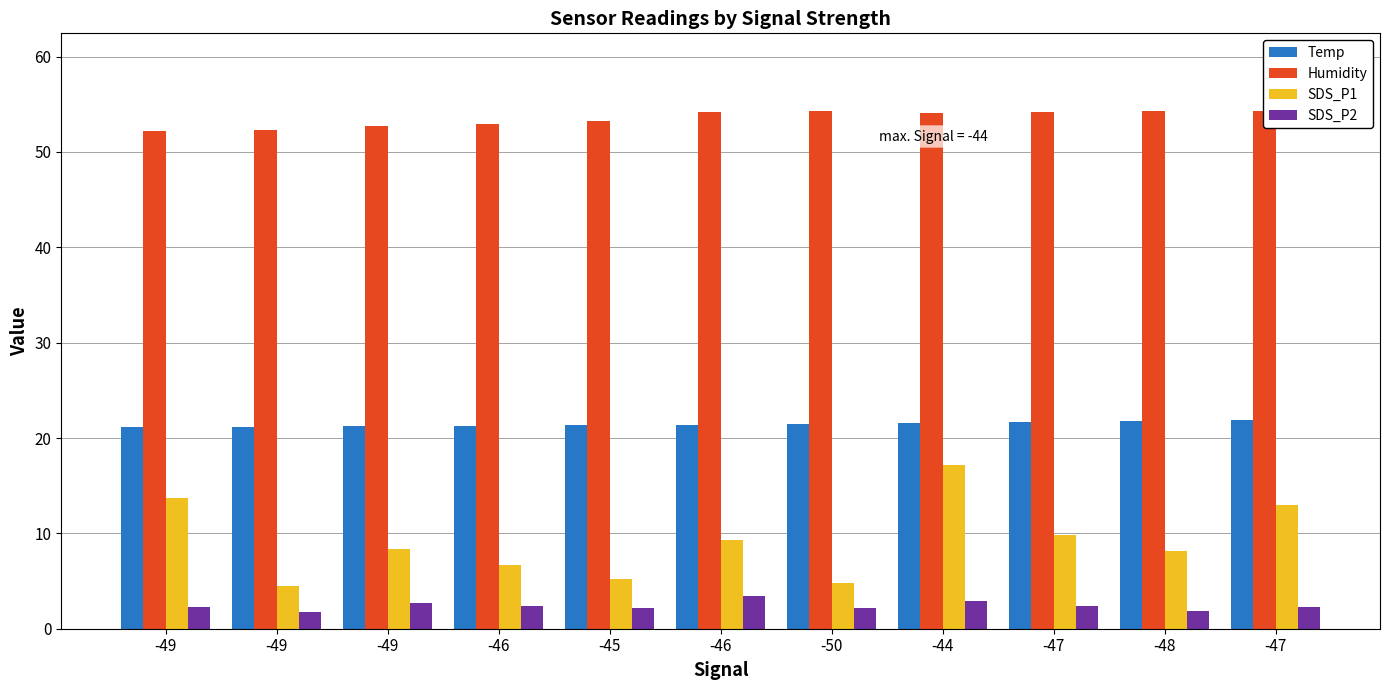

What is the average value of the SDS_P2 series?

2.4